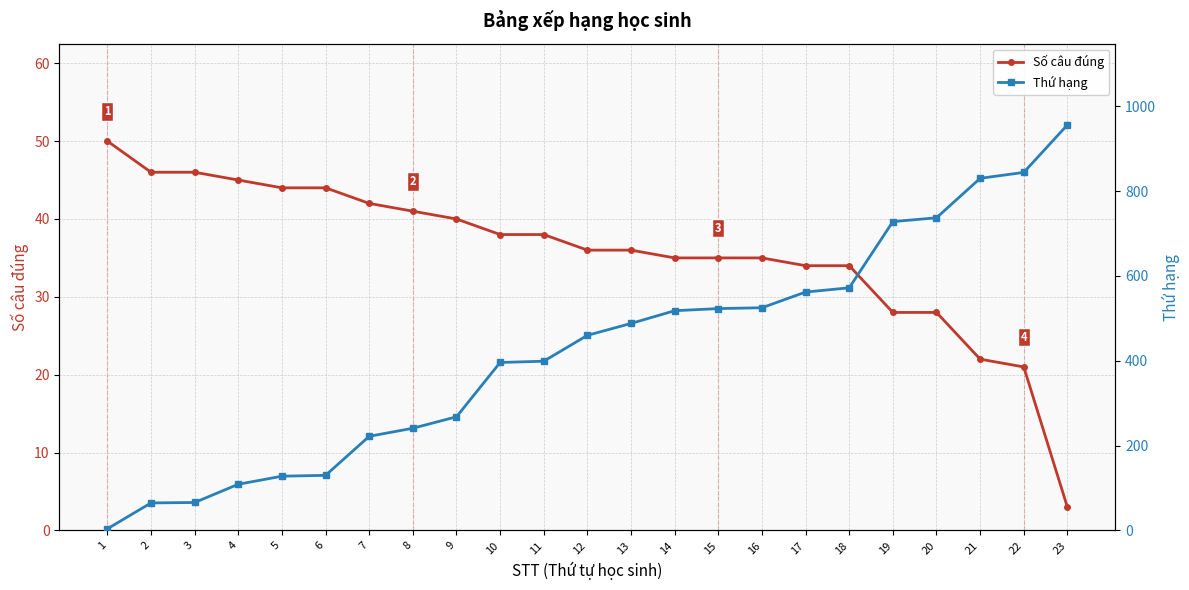

What is the value of the Thứ hạng point at the 8th from the left?

241